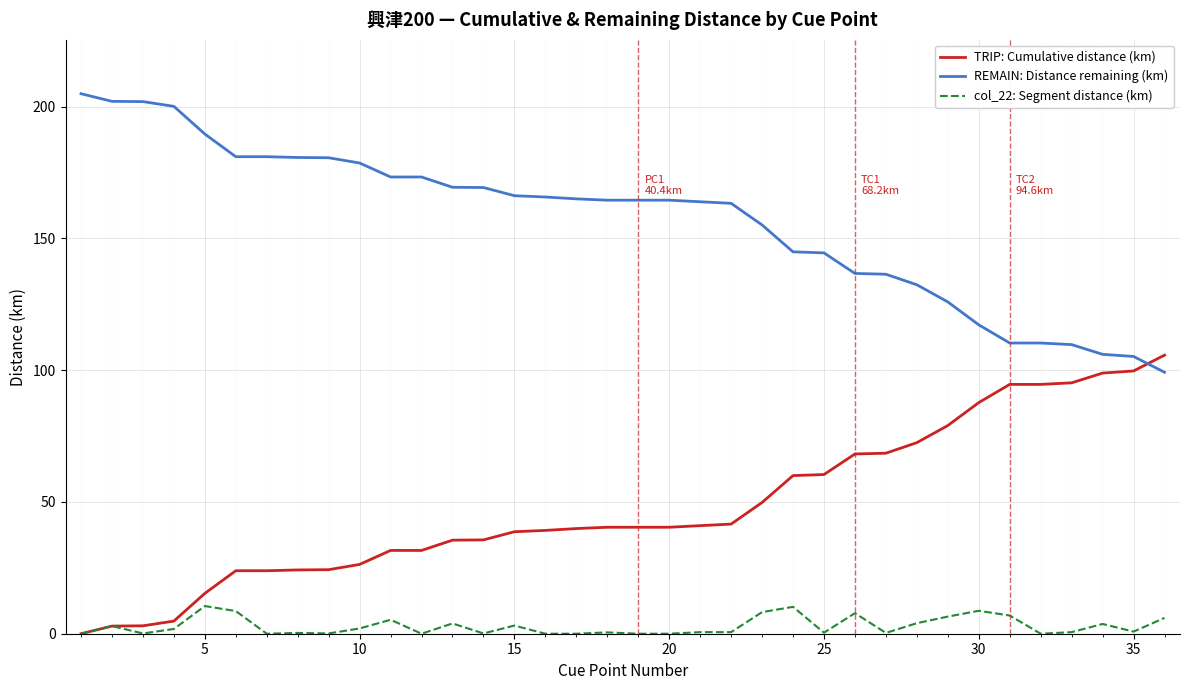

True or false: col_22: Segment distance (km) and REMAIN: Distance remaining (km) intersect in this chart.

False